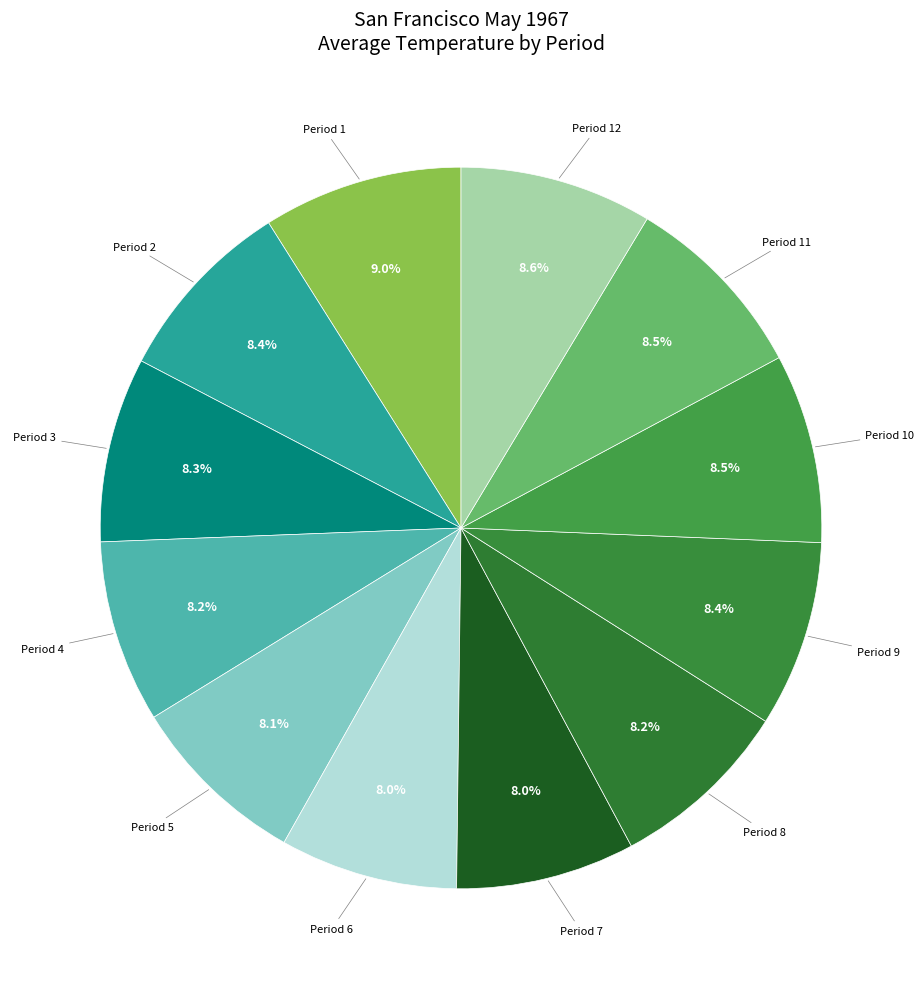

How many segments does this pie chart have?

12